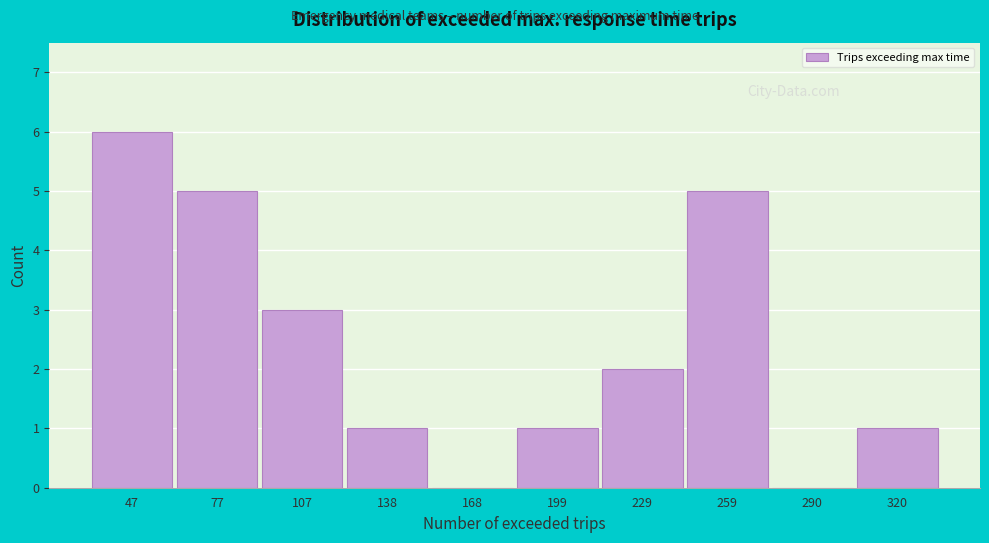

Reading left to right, what are all the values shown in this chart?

47=6	77=5	107=3	138=1	168=0	199=1	229=2	259=5	290=0	320=1